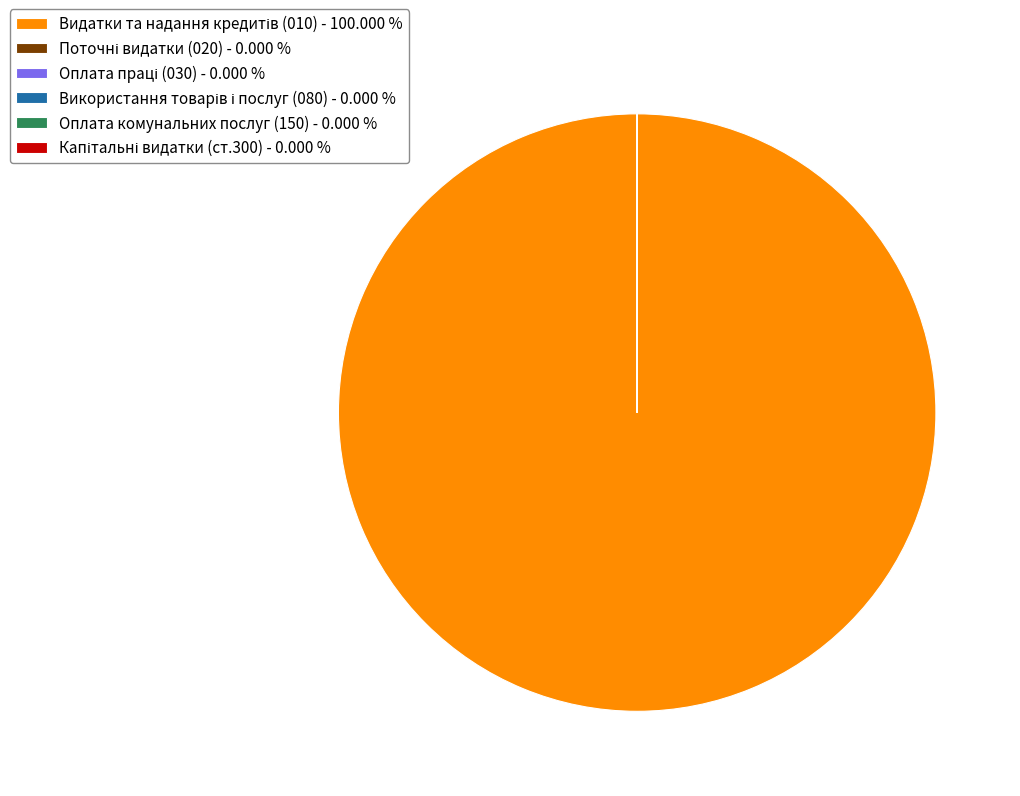

Does any single category account for the majority?

Yes